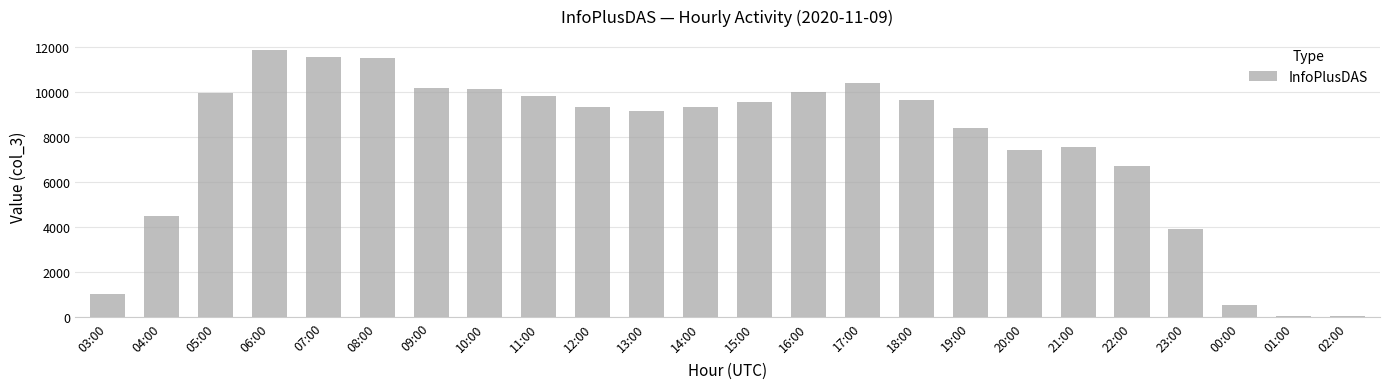

What is the difference between the maximum and minimum values?

11837